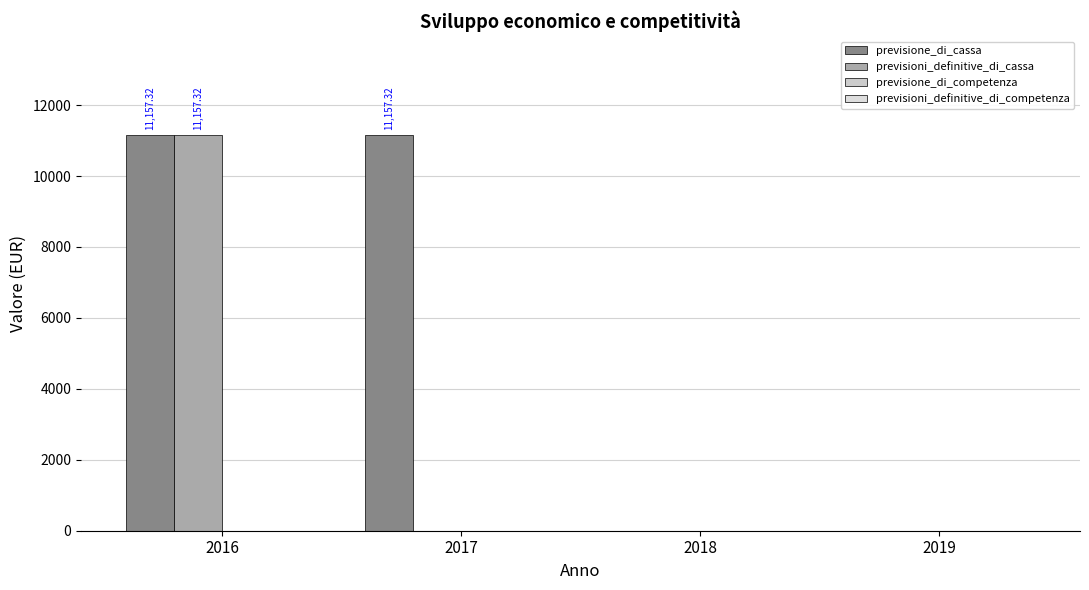

Which series has the largest range (max minus min)?

previsione_di_cassa